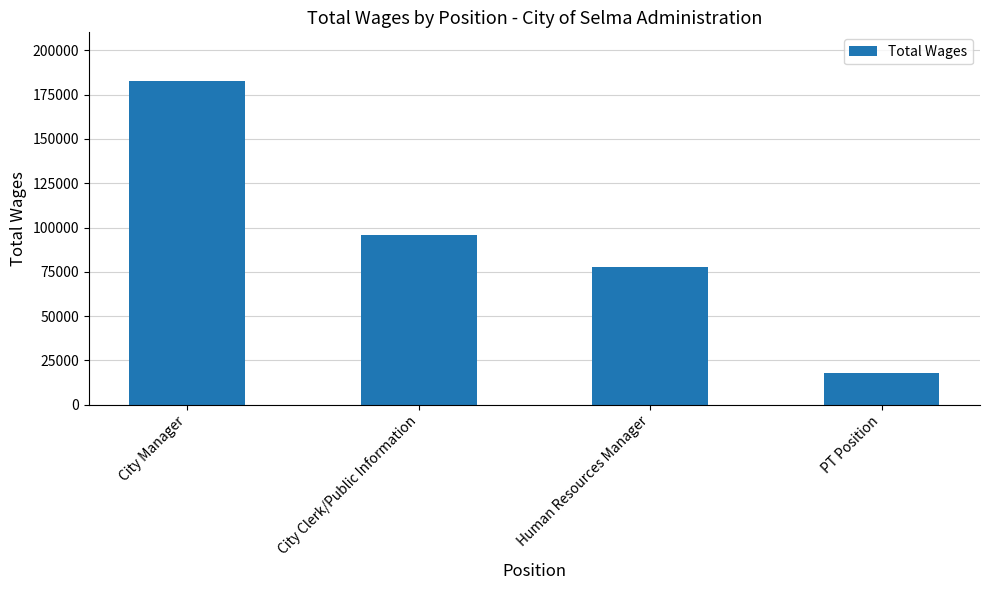

What position from the left is City Manager?

1